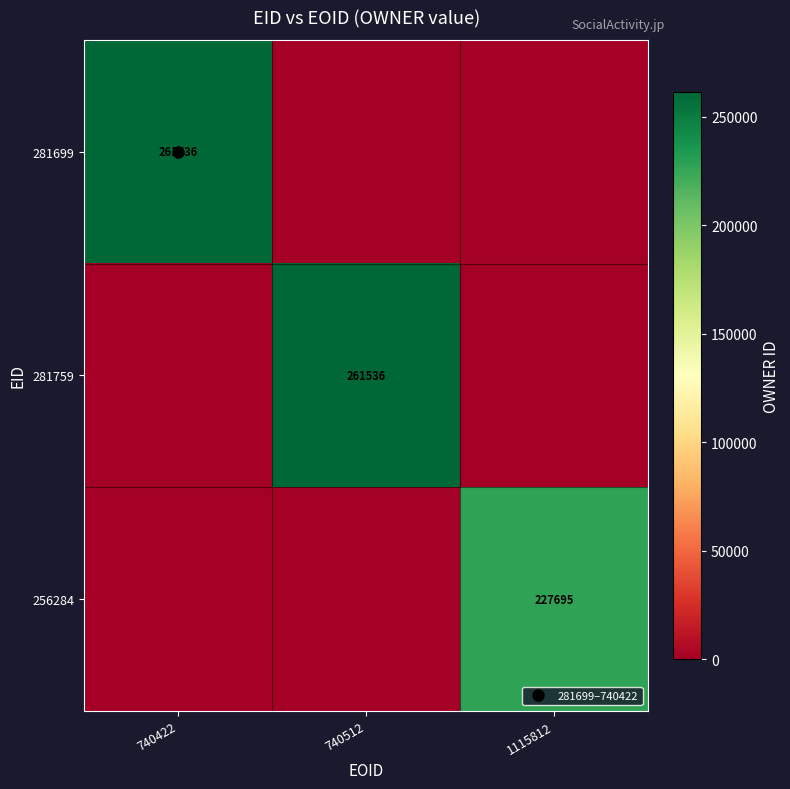

What is the difference between the maximum and second lowest values in the 256284 series?

227695